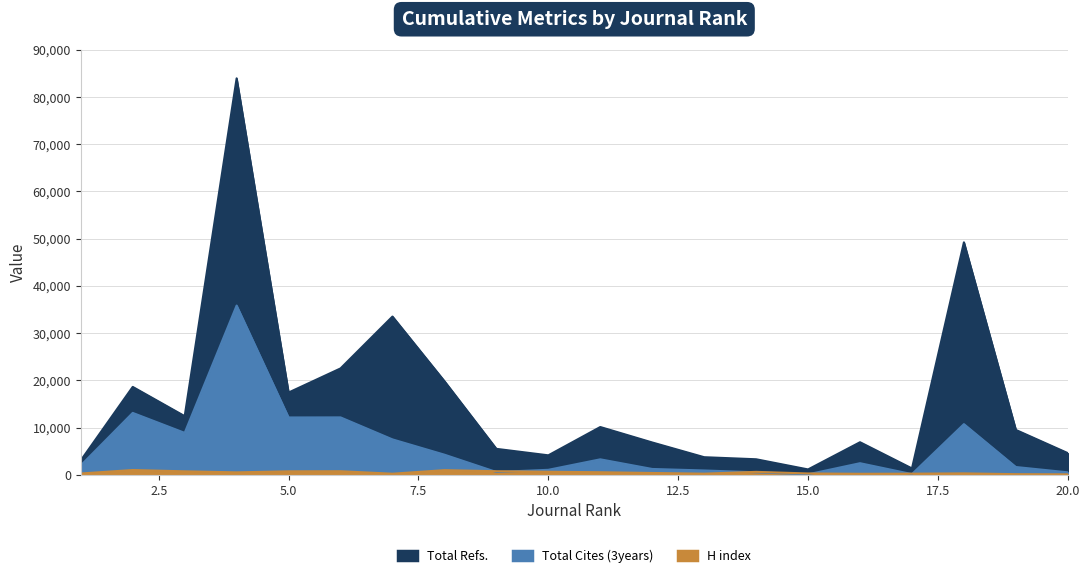

True or false: Total Refs. has a value of 8512 at 3.

False